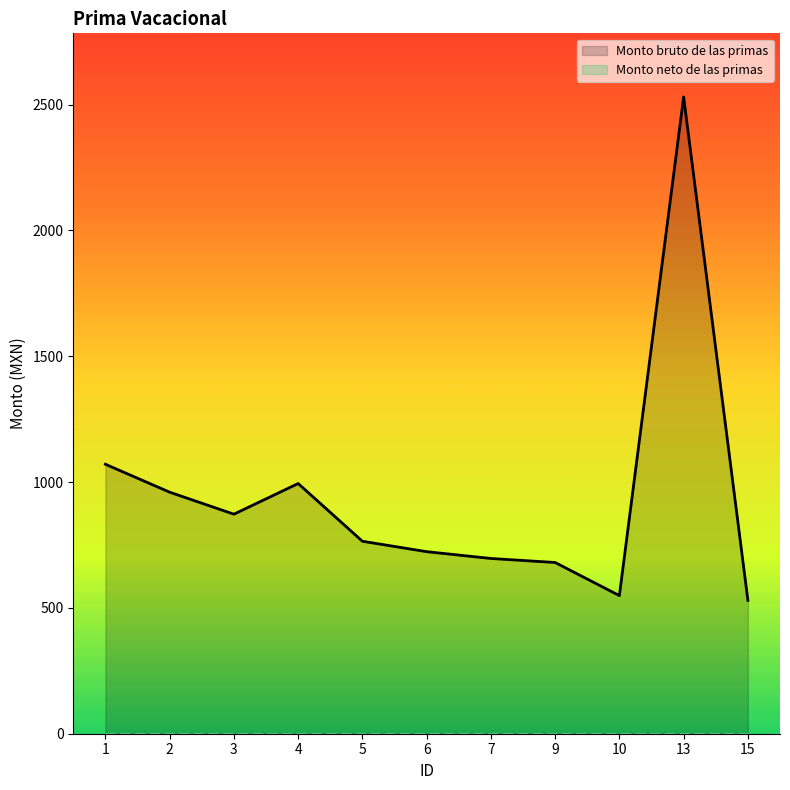

Read the Monto bruto de las primas value at 10.

548.8